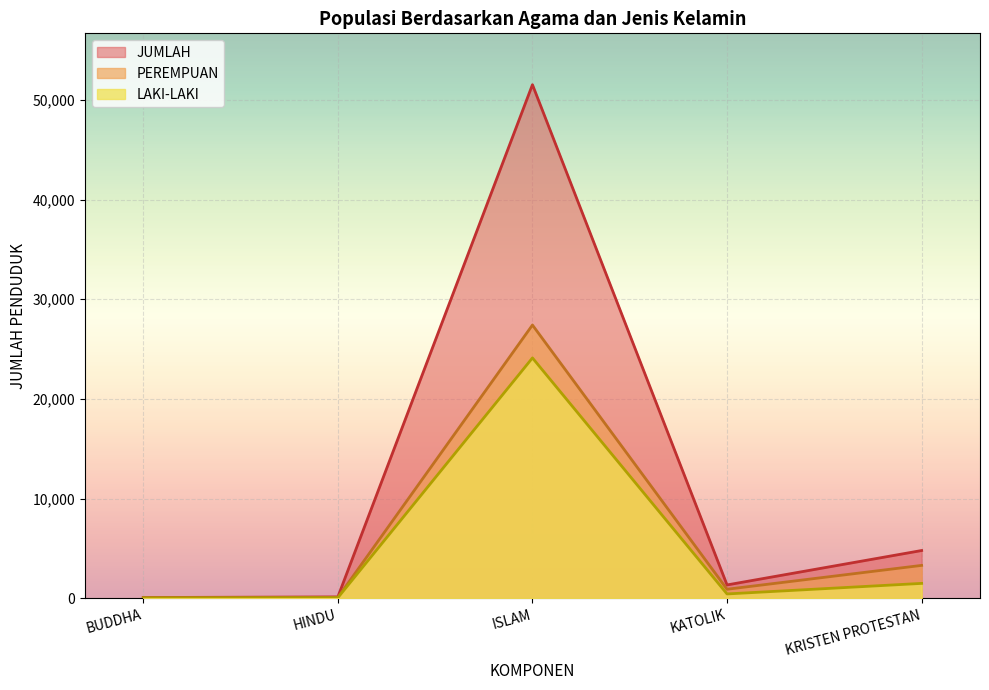

Reading left to right, transcribe all the data shown in this chart.

LAKI-LAKI: 35	52	24117	433	1492
PEREMPUAN: 38	84	27418	904	3298
JUMLAH: 73	136	51535	1337	4790